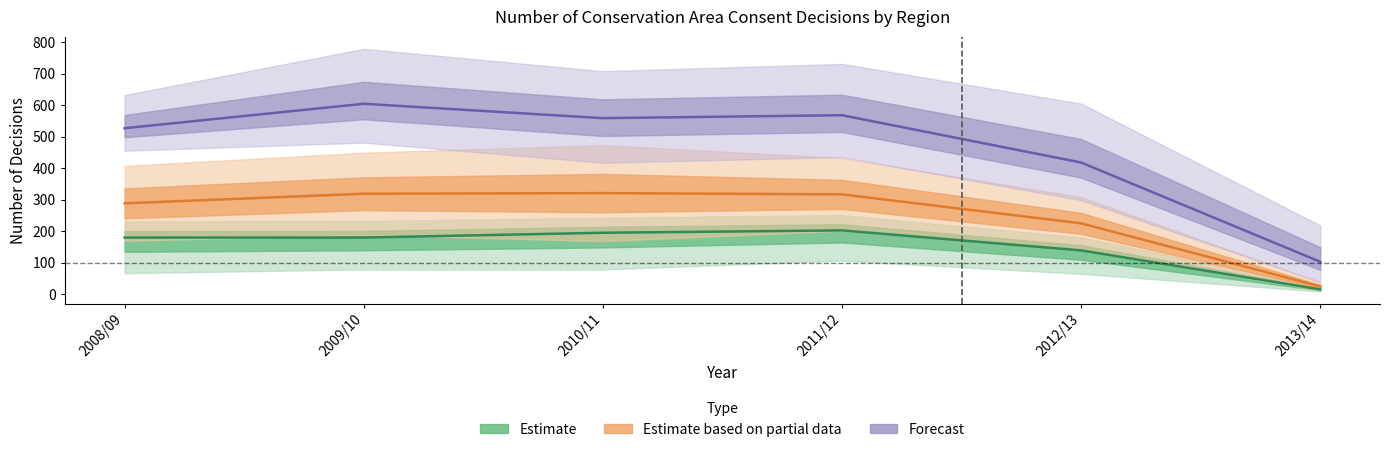

What is the label of the 6th point from the right?

2008/09